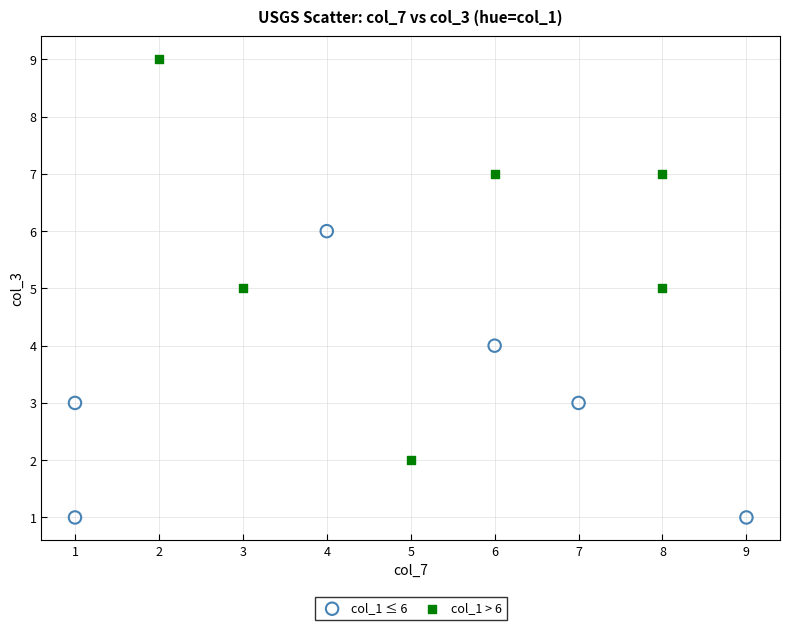

Which series contains the highest Y value?

col_1 > 6